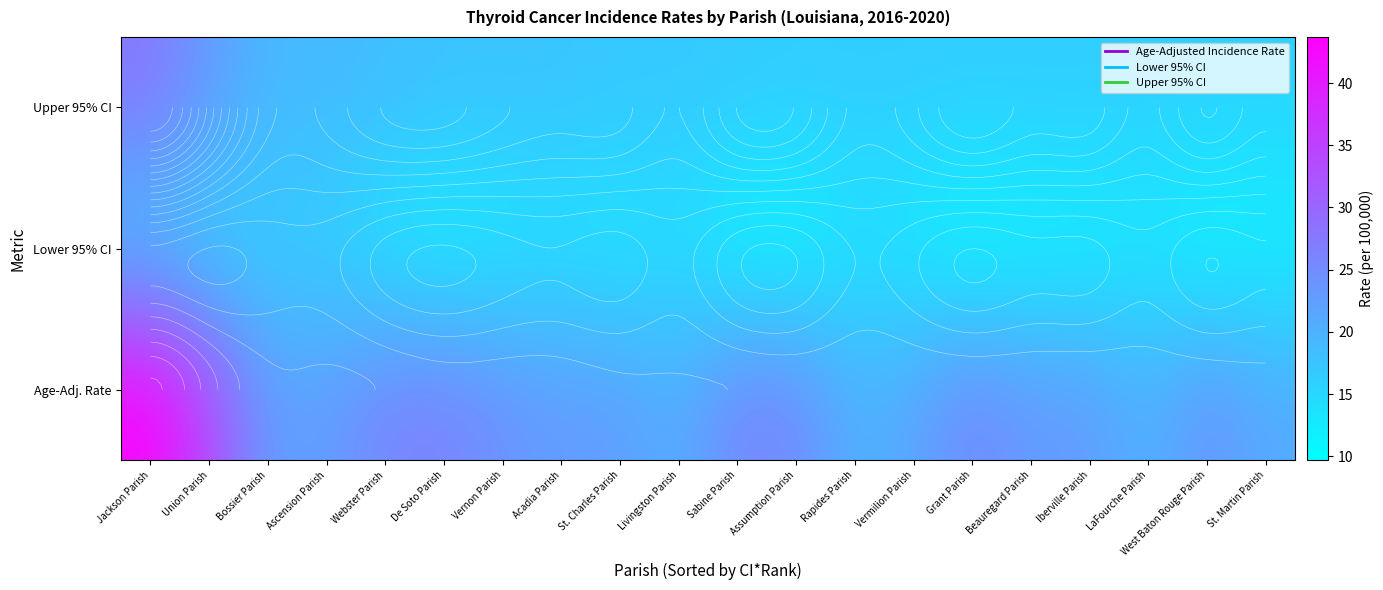

How many data points in Lower 95% CI are above 12?

11